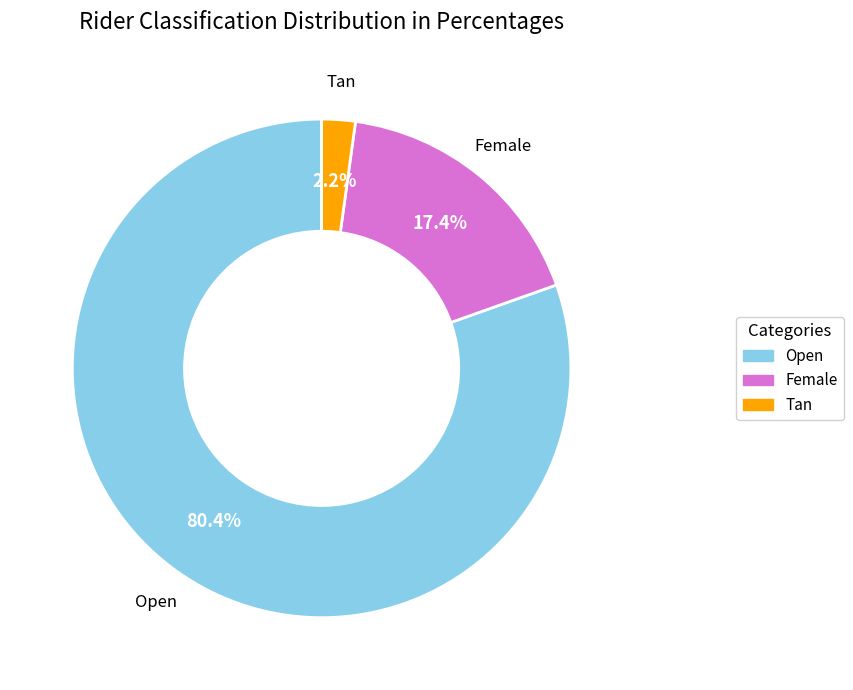

Count the number of slices in the pie.

3